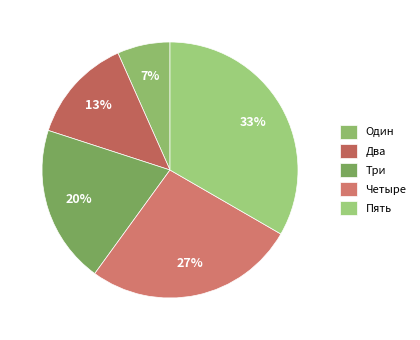

Which slice is the smallest?

Один